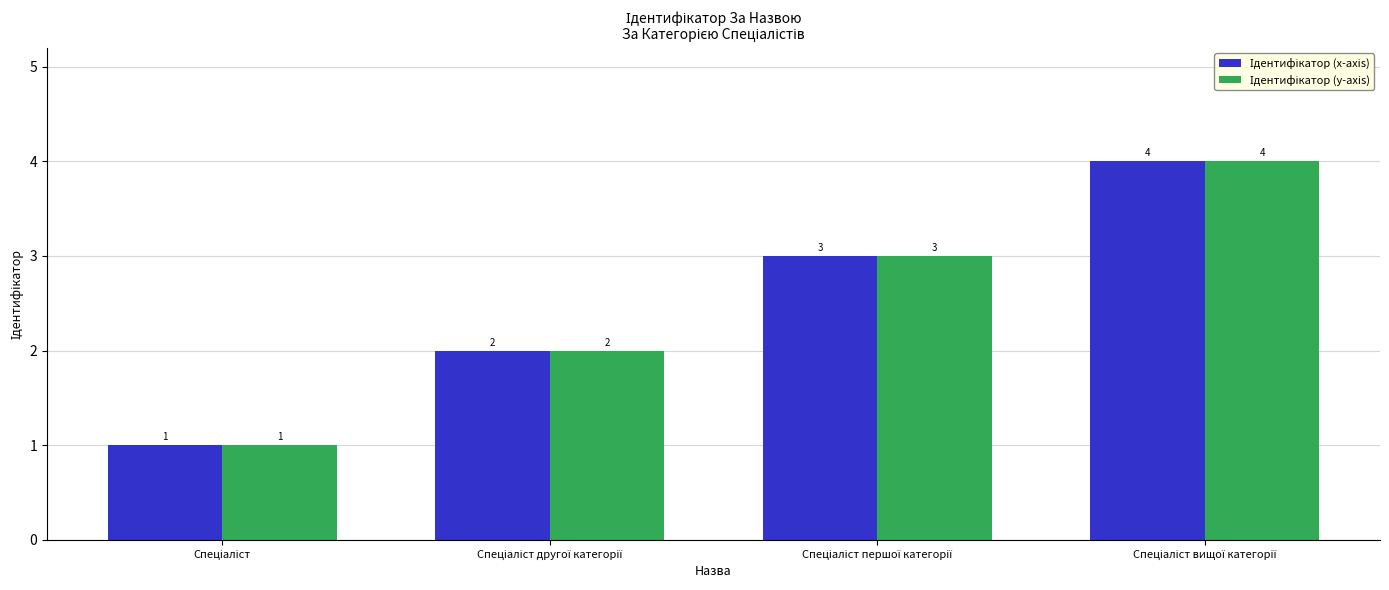

How many series are shown in this chart?

2